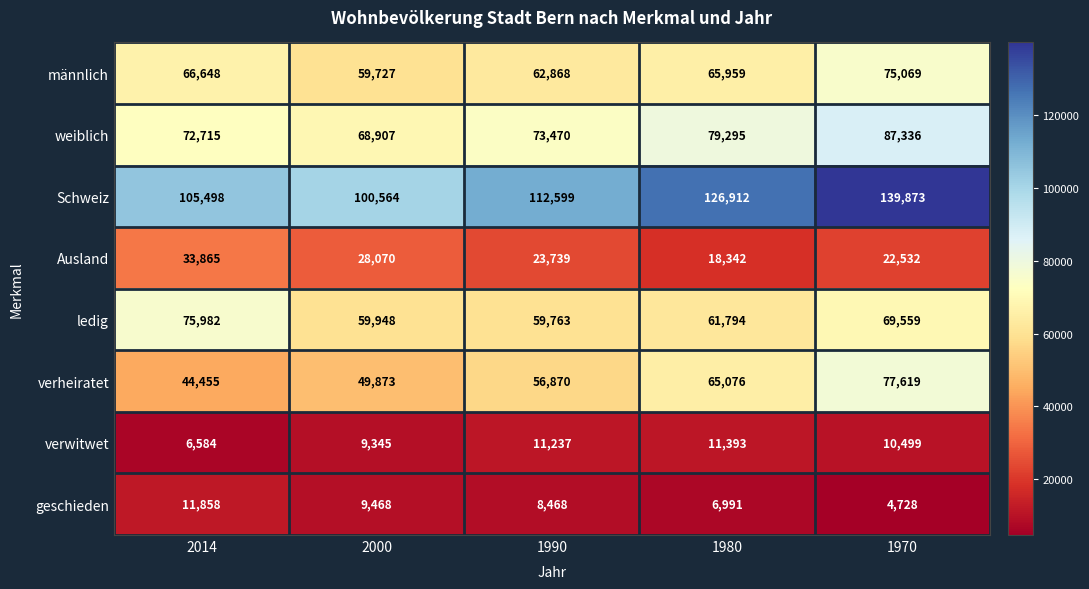

Which label corresponds to the largest value in the chart?

1970